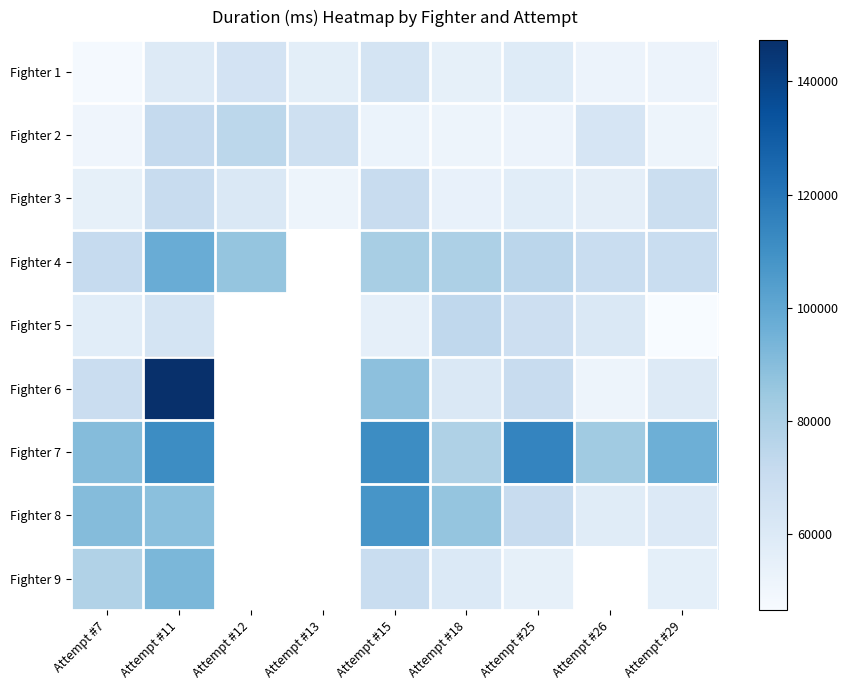

The Fighter 7 series shows 29477.6 at Attempt #25. True or false?

False